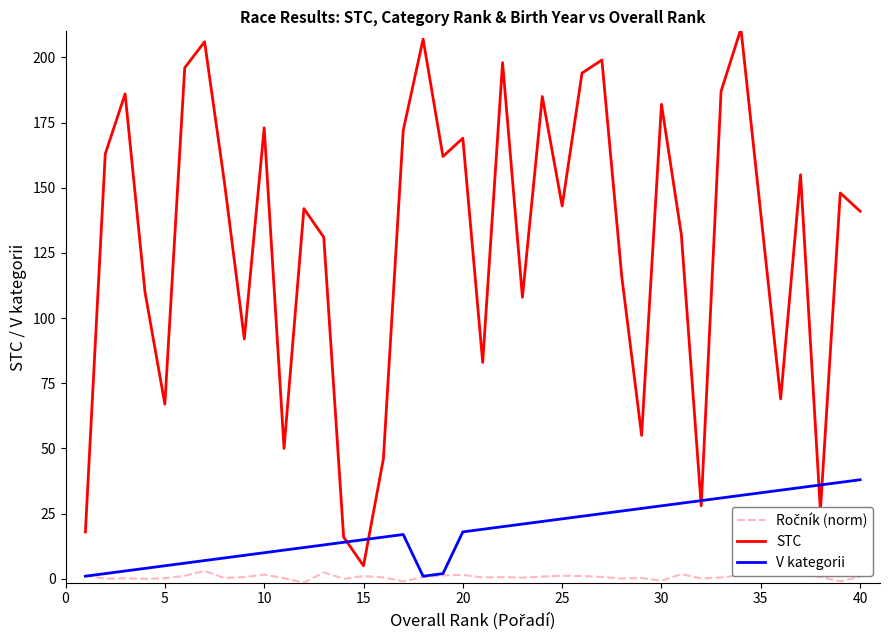

How many lines are shown in the chart?

3